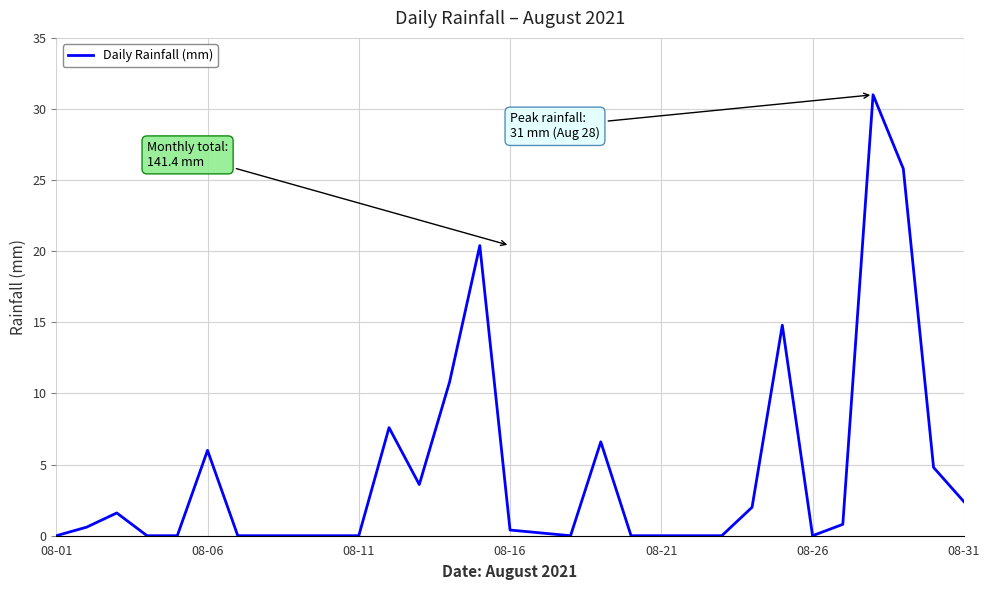

True or false: the data shows 0.0 at 08-11.

True